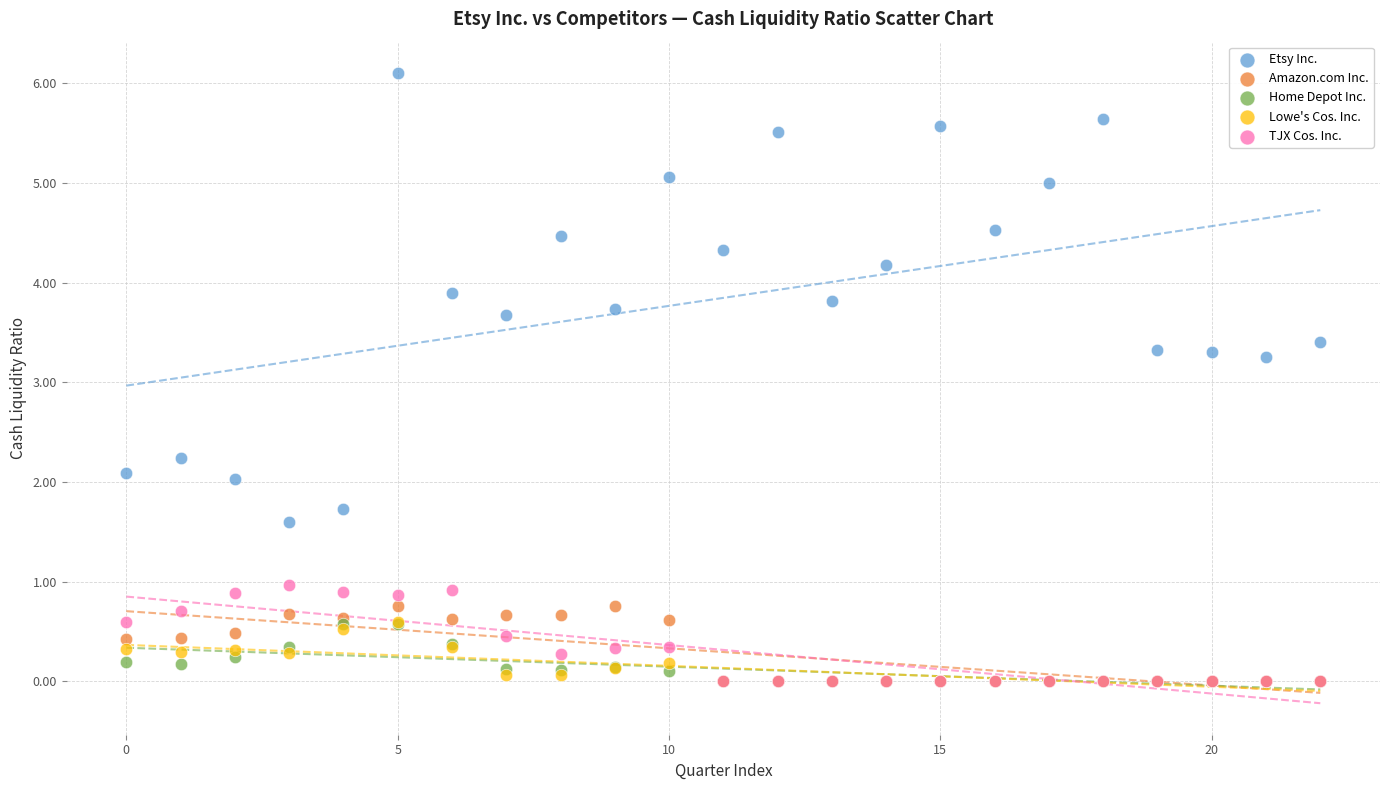

Which series contains the highest Y value?

Etsy Inc.